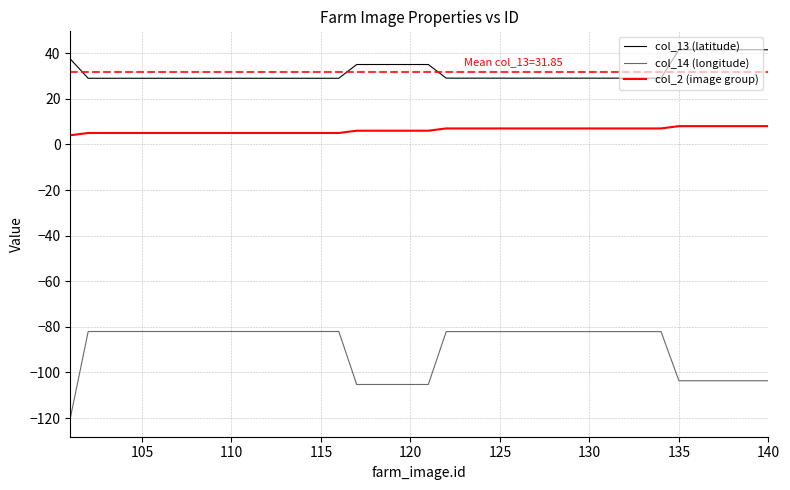

Which series has the widest spread of values?

col_14 (longitude)